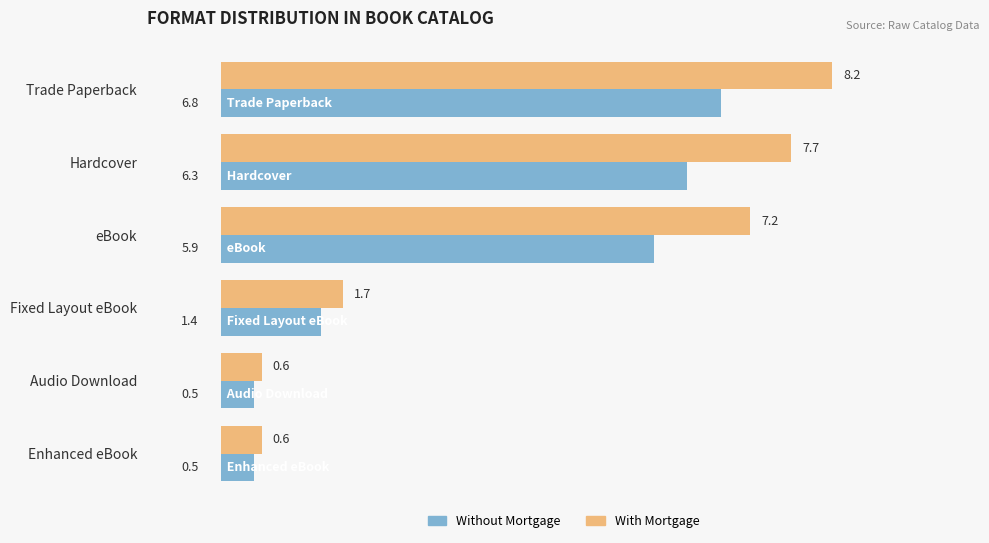

How many values in the With Mortgage series are below 7?

3